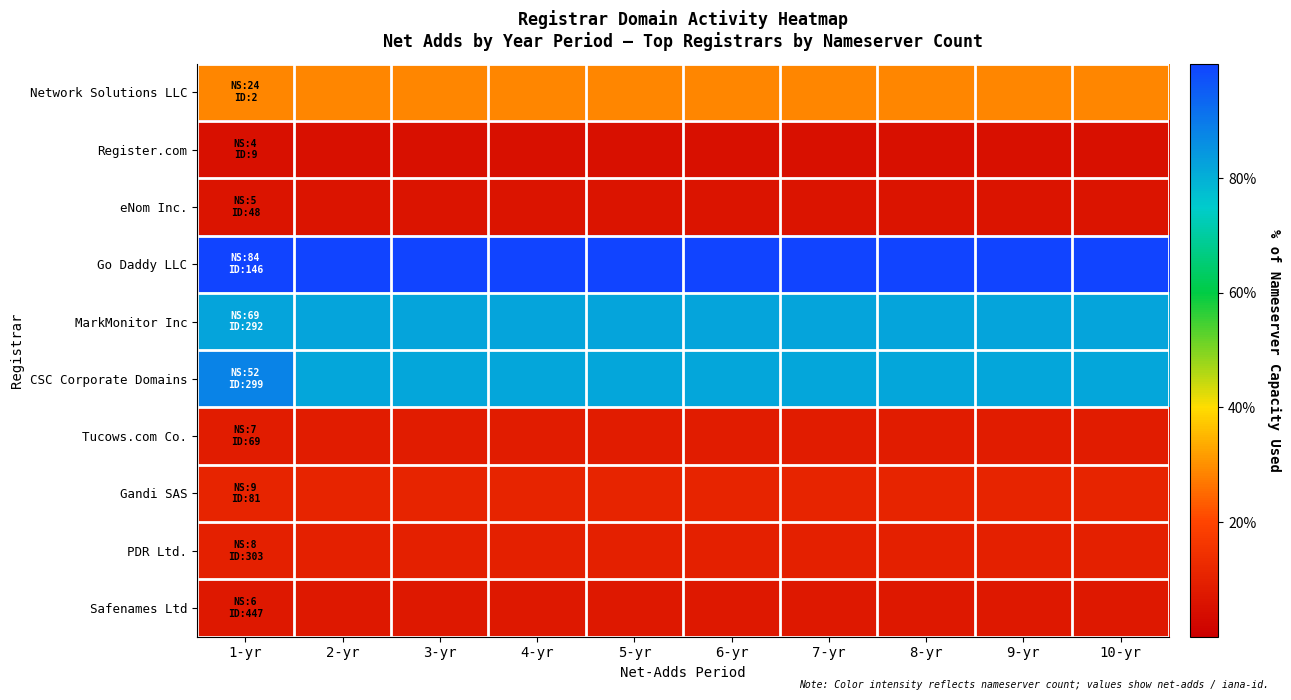

Count the number of categories in the chart.

10